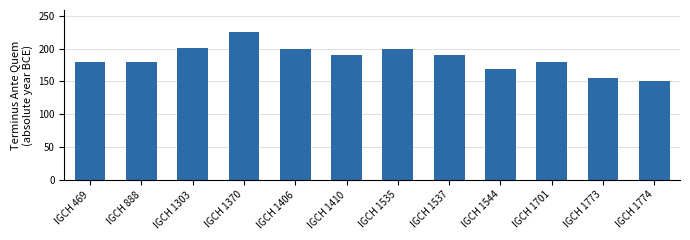

Are the bars horizontal?

No